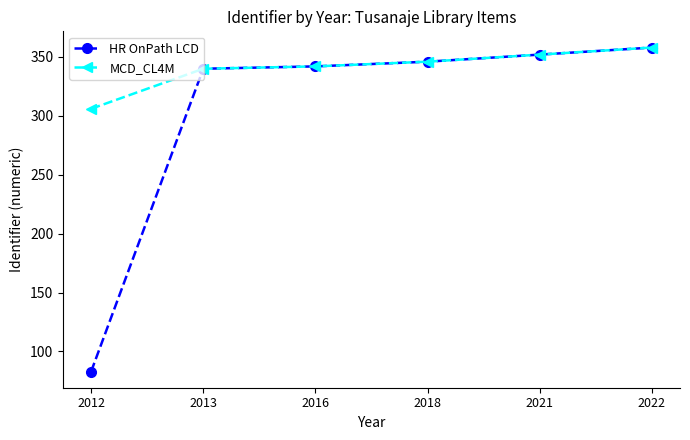

List the series in order of their overall mean, highest first.

MCD_CL4M, HR OnPath LCD